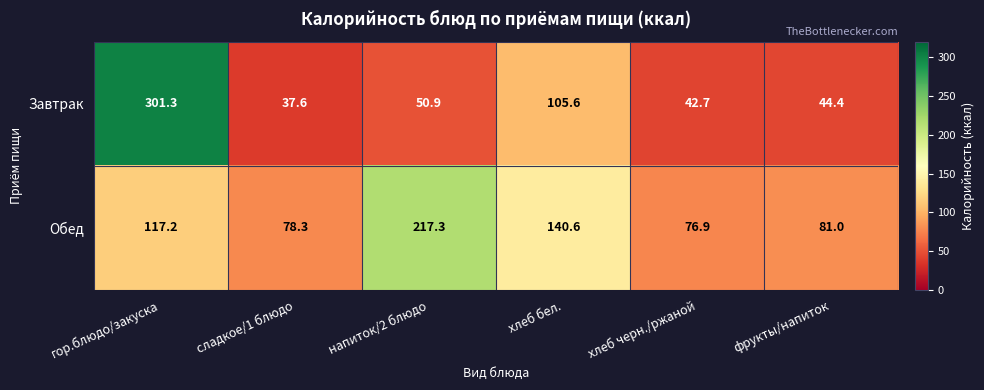

What is the difference between the second highest and minimum values in the Завтрак series?

68.0